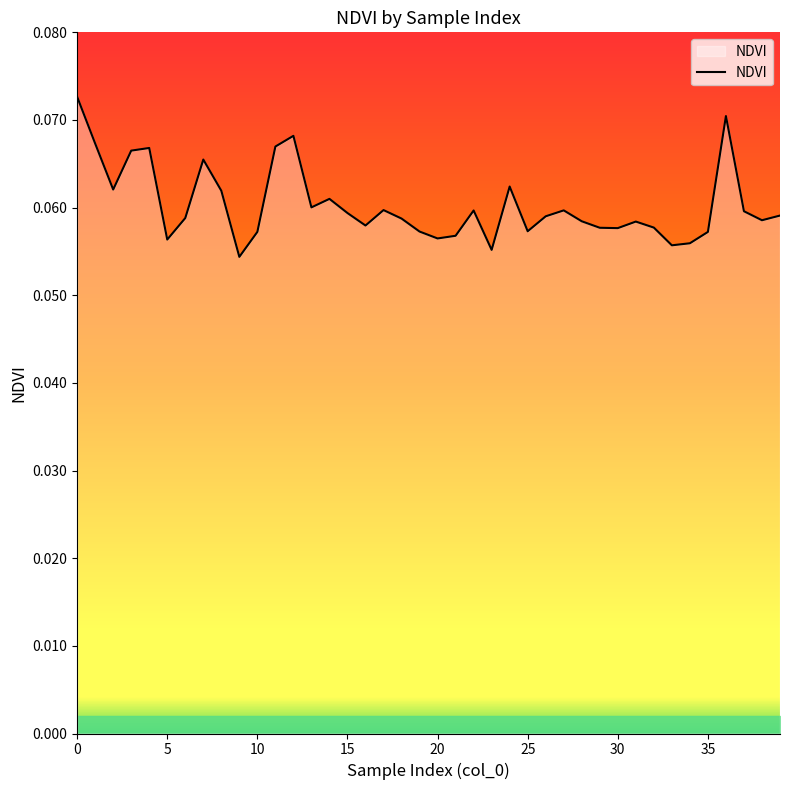

Reading left to right, what are all the values shown in this chart?

0.1	0.1	0.1	0.1	0.1	0.1	0.1	0.1	0.1	0.1	0.1	0.1	0.1	0.1	0.1	0.1	0.1	0.1	0.1	0.1	0.1	0.1	0.1	0.1	0.1	0.1	0.1	0.1	0.1	0.1	0.1	0.1	0.1	0.1	0.1	0.1	0.1	0.1	0.1	0.1